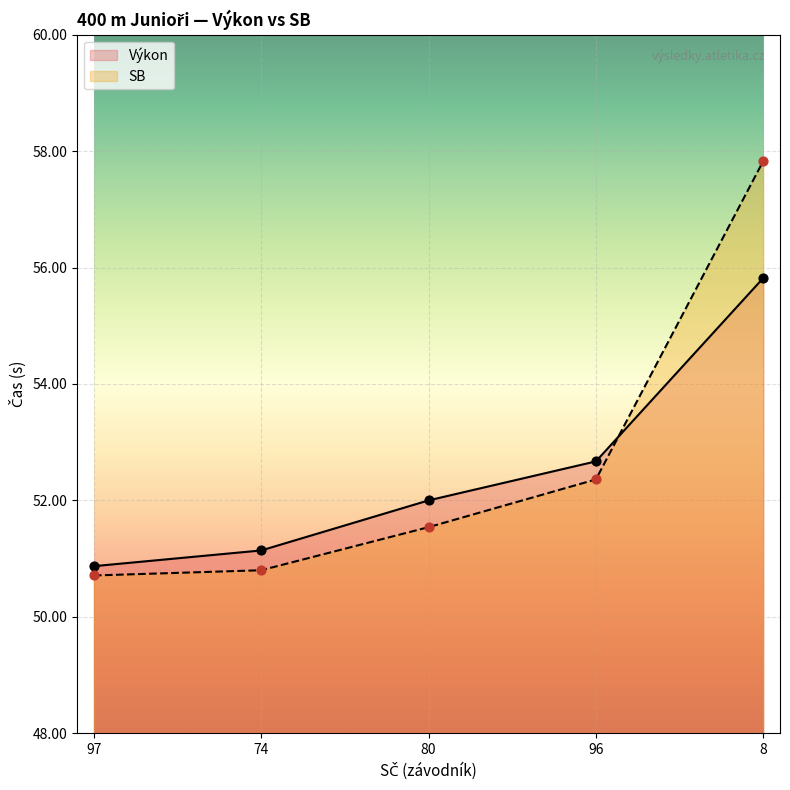

Which series contains the lowest Y value?

SB